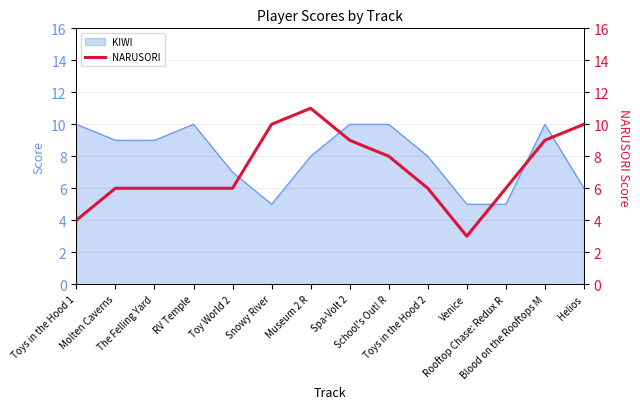

What is the maximum value for KIWI?

10